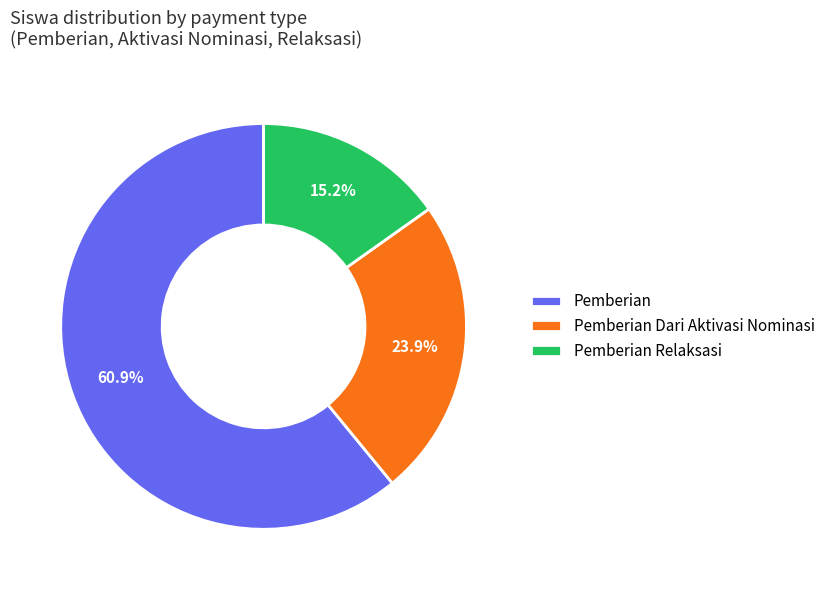

Which category accounts for the majority?

Pemberian